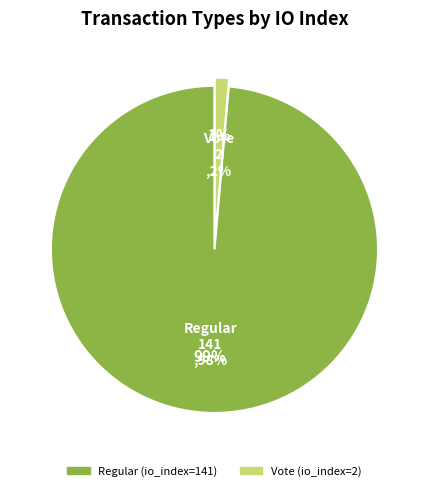

What is the largest slice in the pie chart?

Regular (io_index=141)